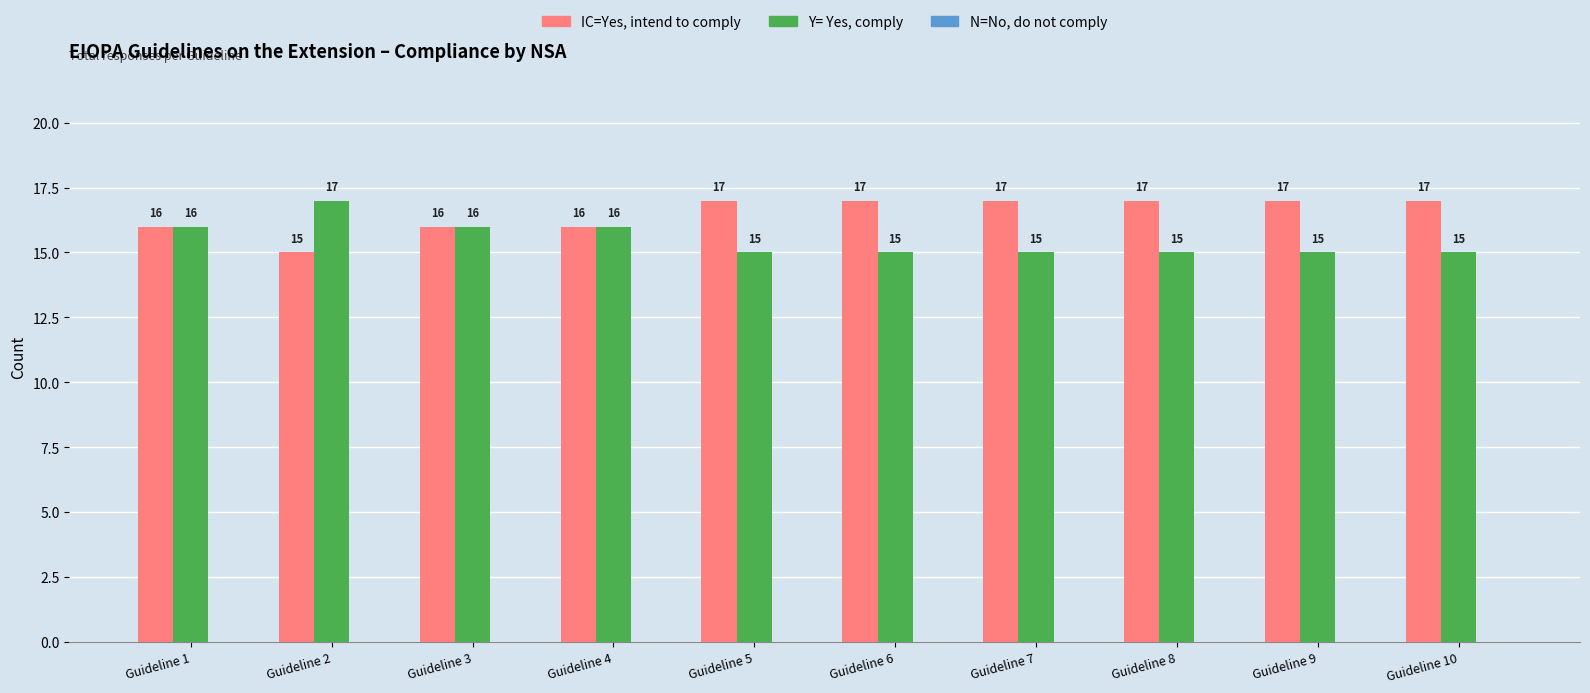

Is the value of IC=Yes, intend to comply at Guideline 10 greater than the value of Y= Yes, comply at Guideline 9?

Yes